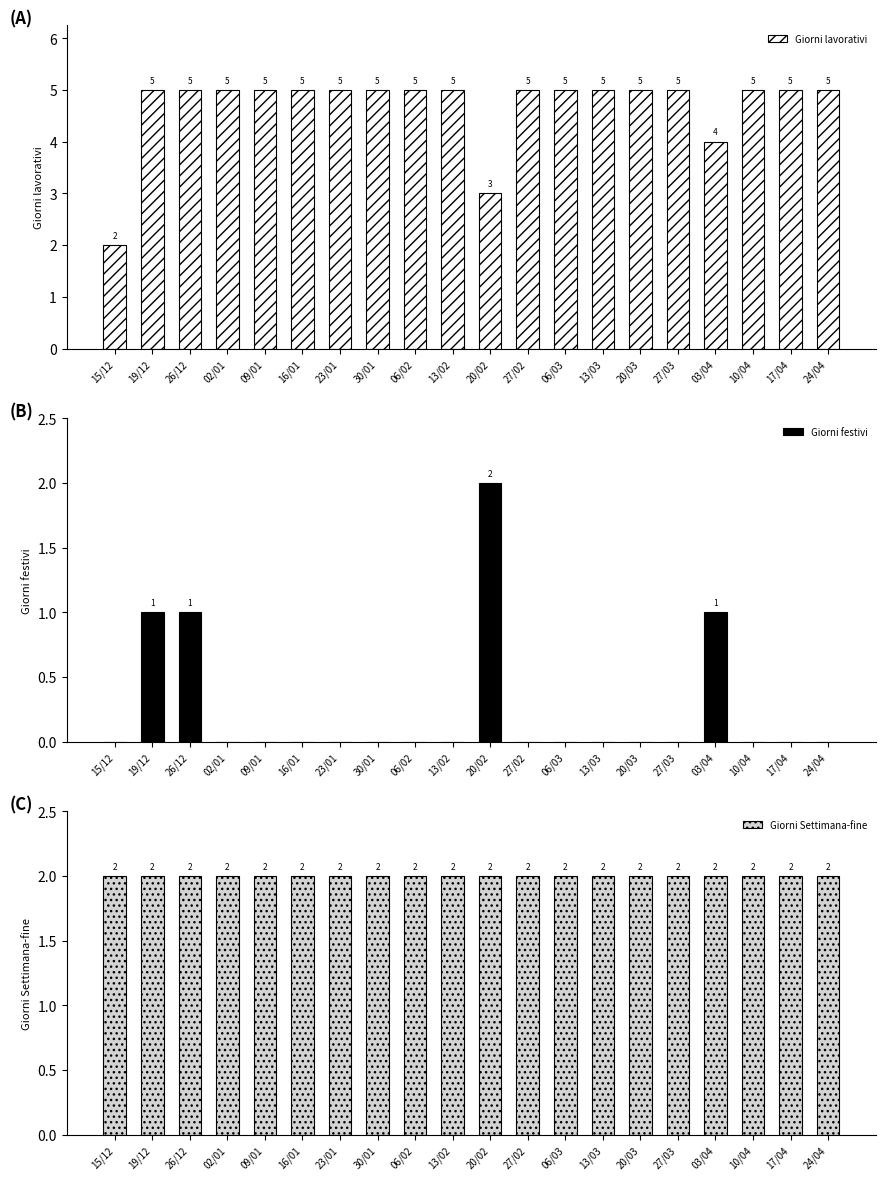

What is the value of the Giorni Settimana-fine bar at the 3rd from the left?

2